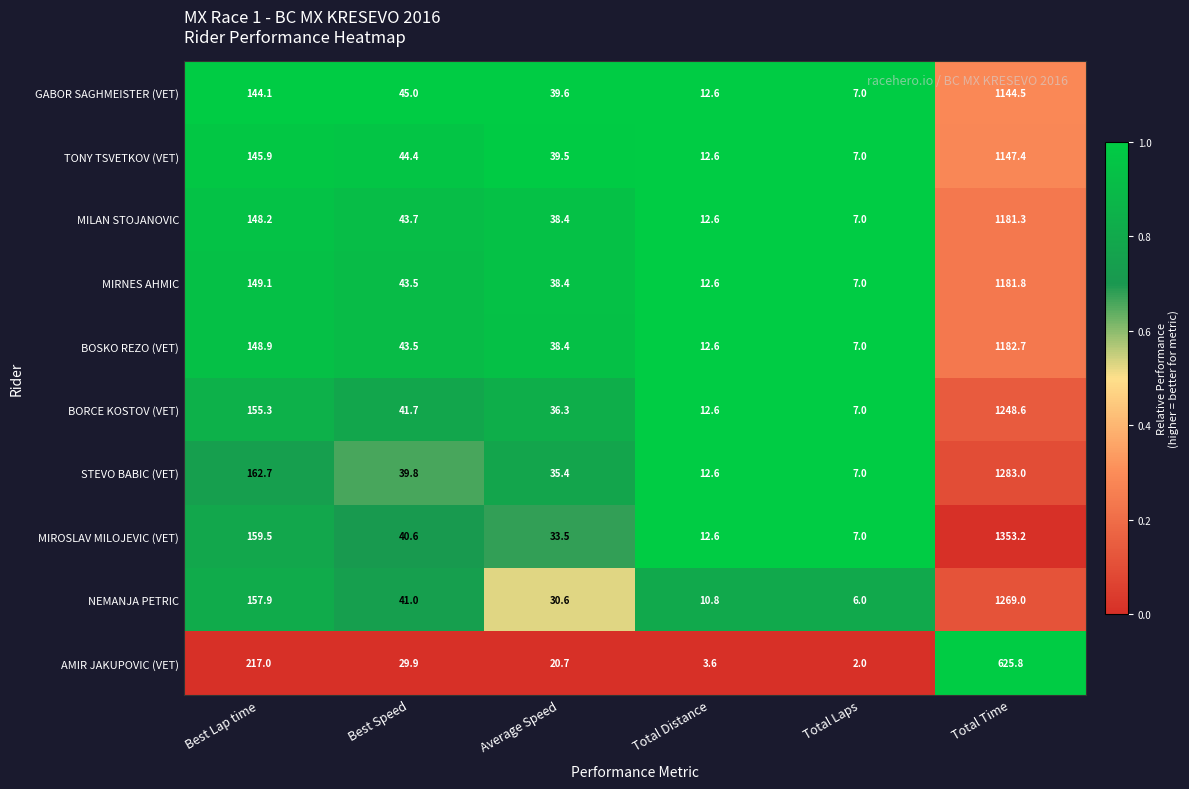

How many distinct data groups are displayed?

10